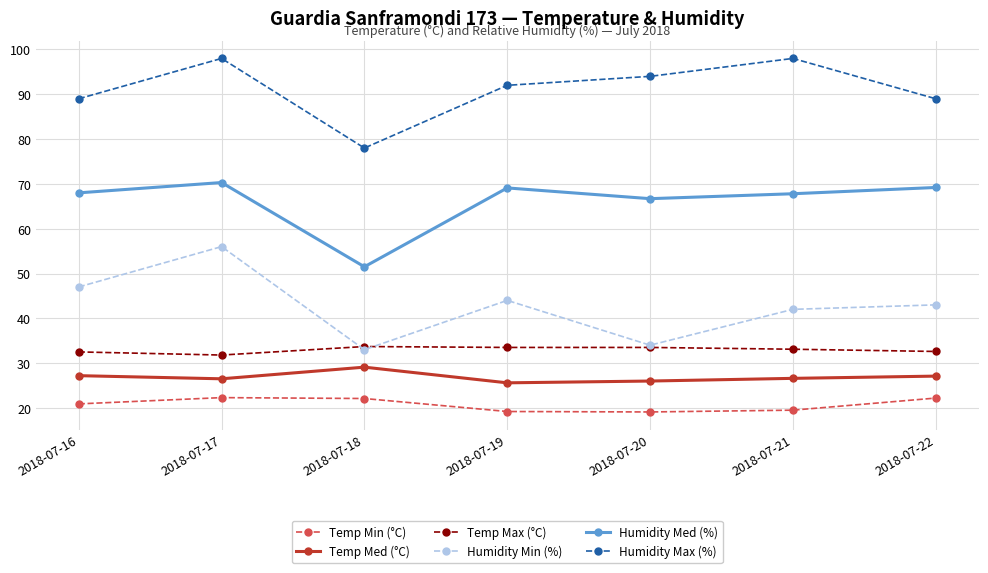

What is the value of the Temp Min (°C) point at the 3rd from the left?

22.1